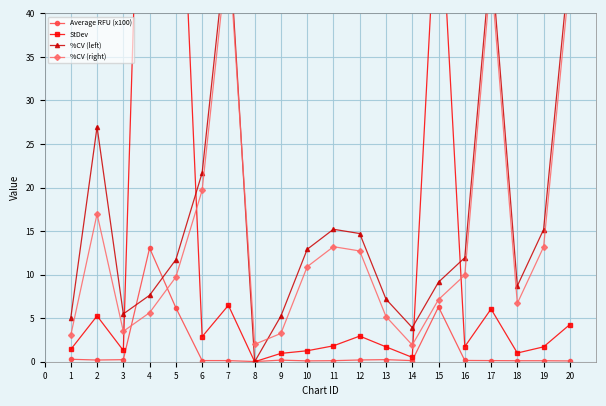

The Average RFU (x100) series shows 0.1 at 6. True or false?

True